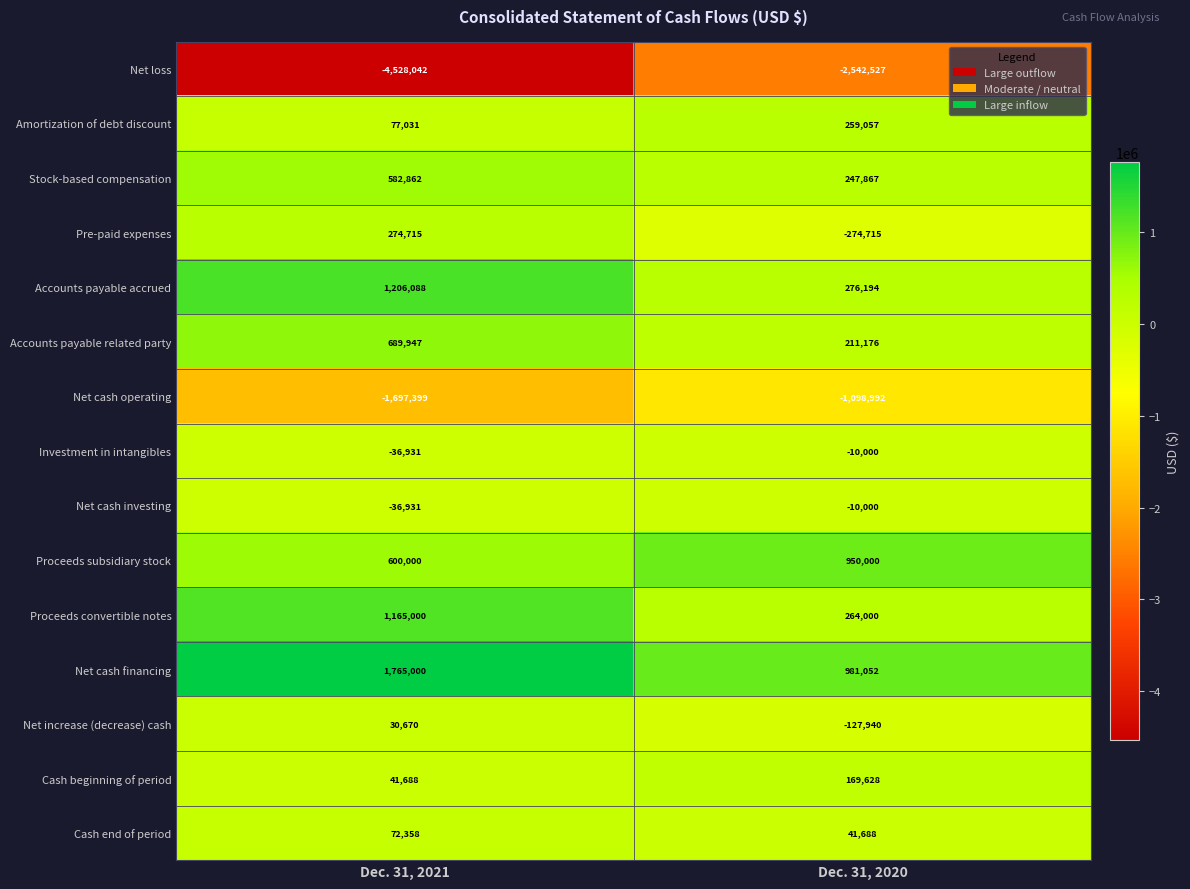

What is the difference between the highest and lowest values at Dec. 31, 2021?

6293042